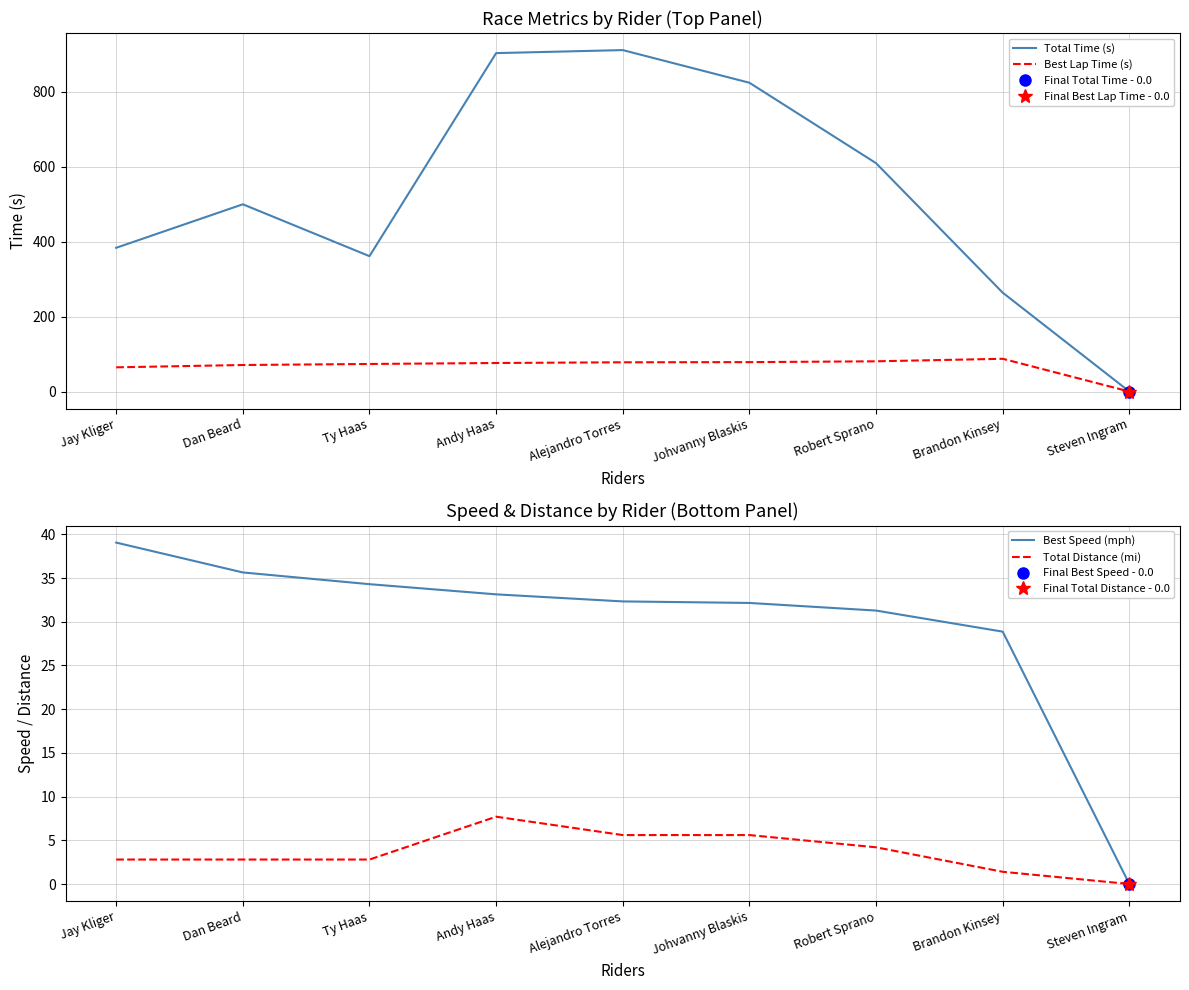

Which category has the highest value in the Total Distance (mi) series?

Andy Haas